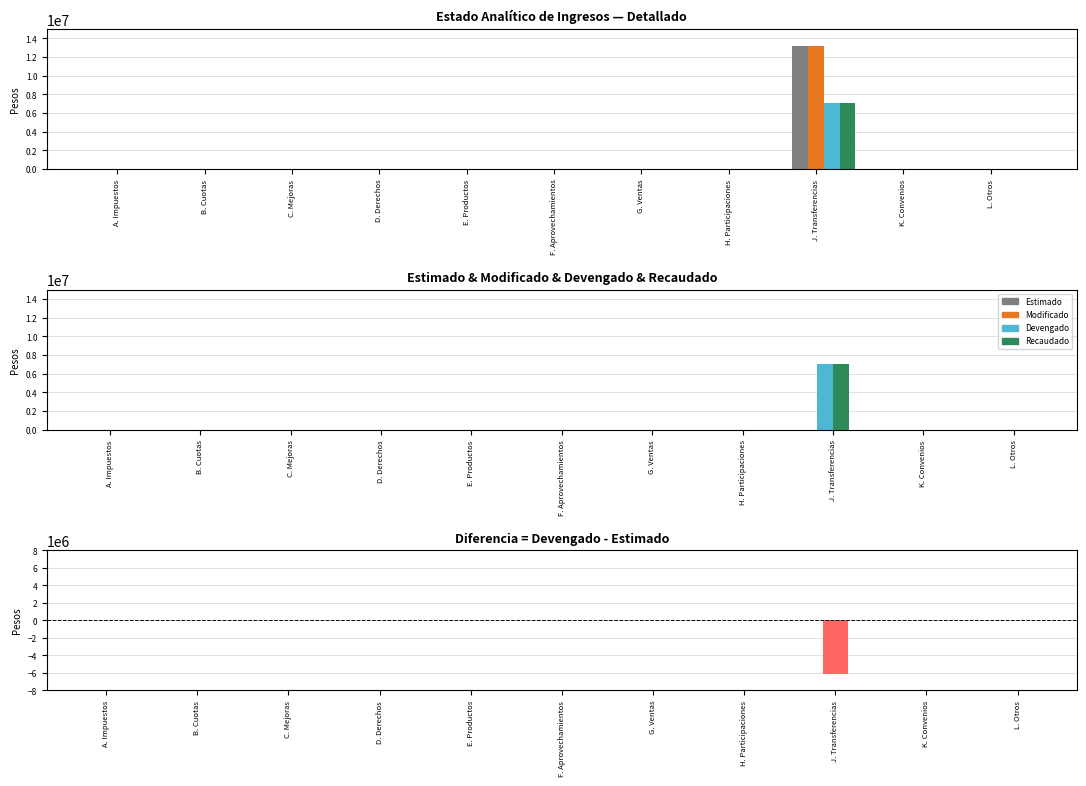

List the series in order of their peak value, lowest first.

Diferencia, Devengado, Recaudado, Estimado, Modificado